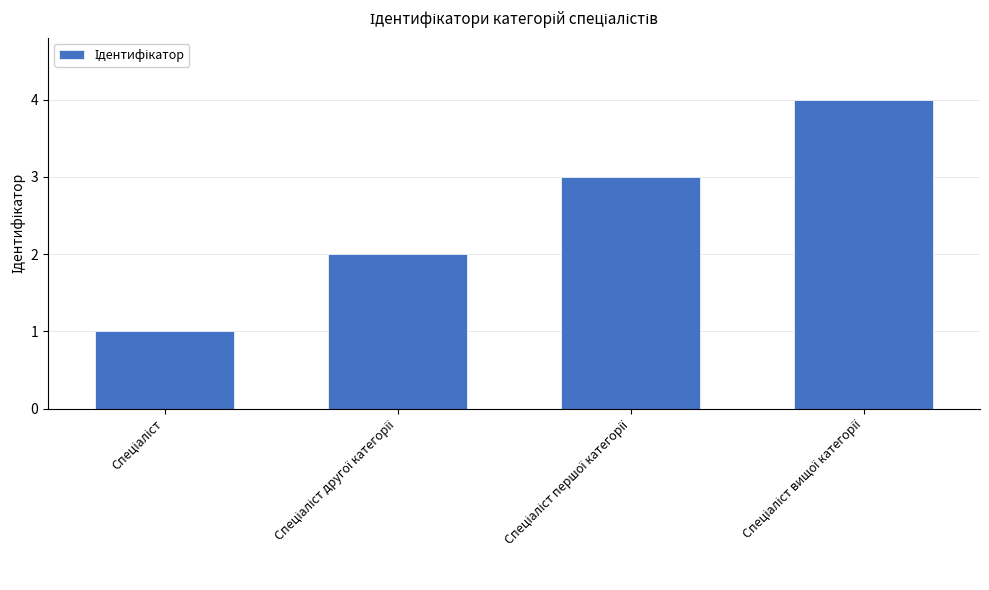

What is the difference between the maximum and minimum values?

3